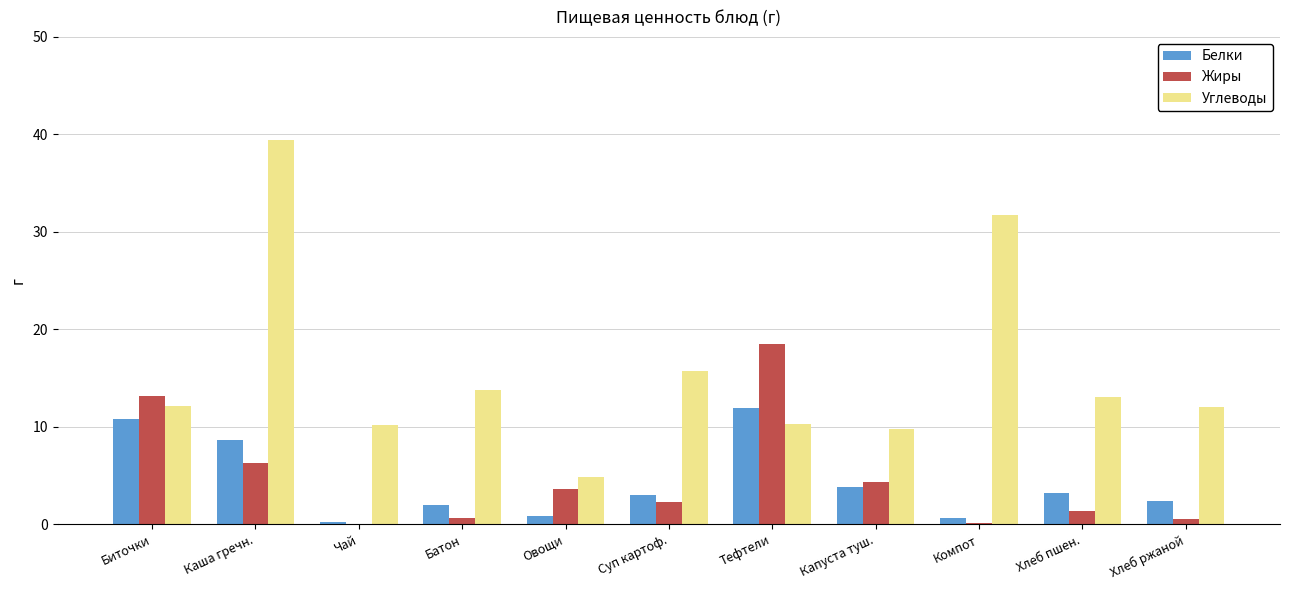

Between Биточки and Чай, which series saw the biggest shift?

Жиры